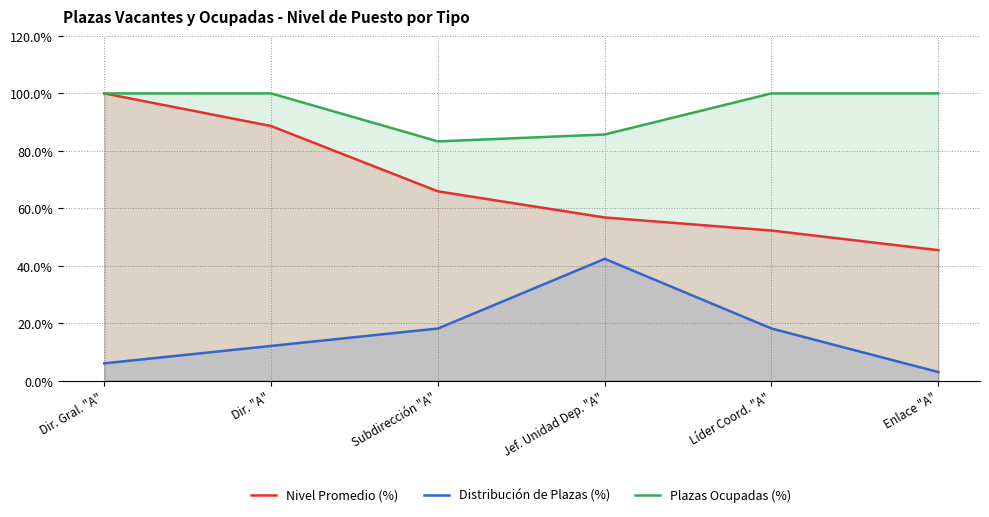

Reading left to right, extract all data points from this chart.

Nivel Promedio (%): 100.0	88.6	65.9	56.8	52.3	45.5
Distribución de Plazas (%): 6.1	12.1	18.2	42.4	18.2	3.0
Plazas Ocupadas (%): 100.0	100.0	83.3	85.7	100.0	100.0